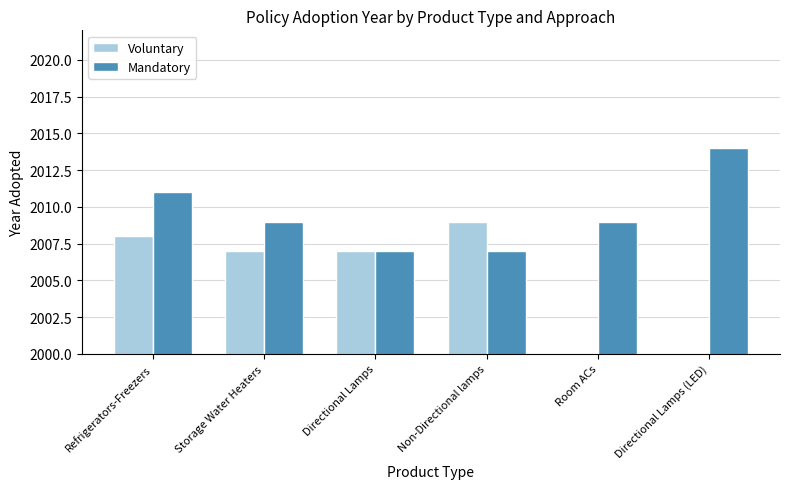

Is the value of Voluntary at Non-Directional lamps greater than the value of Mandatory at Refrigerators-Freezers?

No